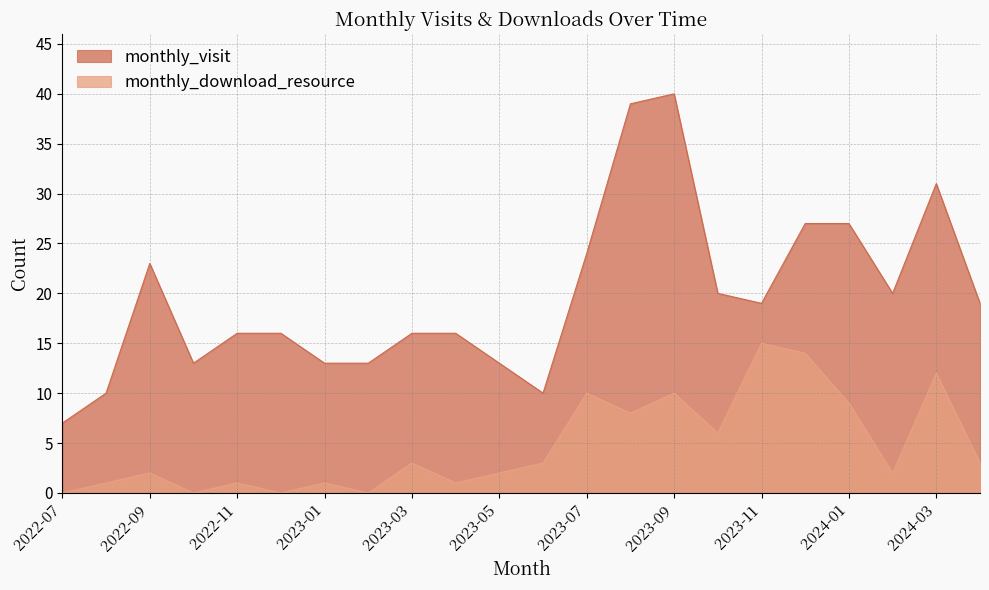

What is the greatest value displayed?

40